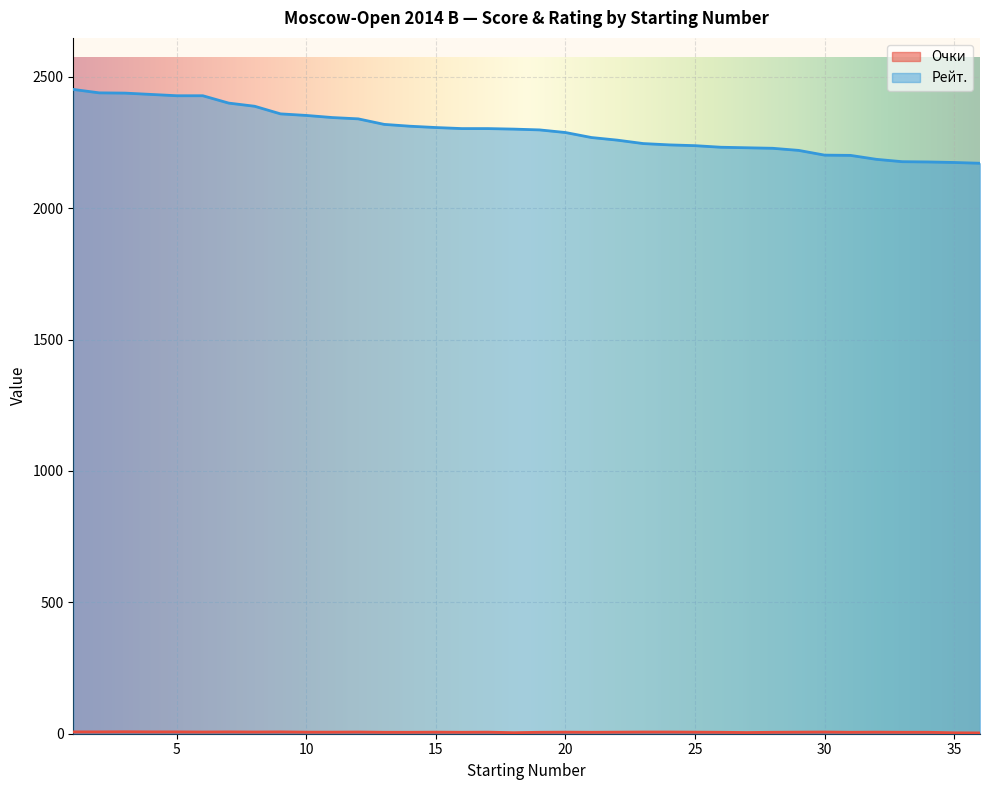

True or false: Очки has a value of 3.5 at 35.

True